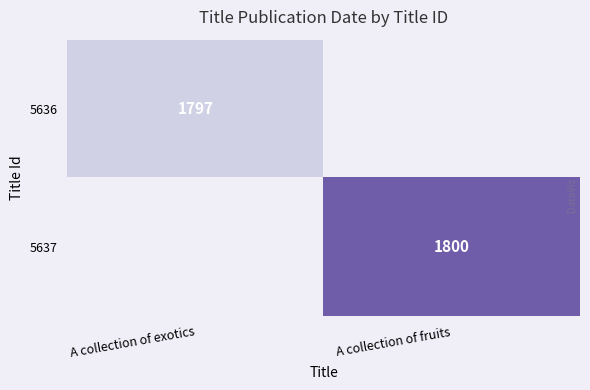

Which category has the lowest value across all series?

A collection of fruits